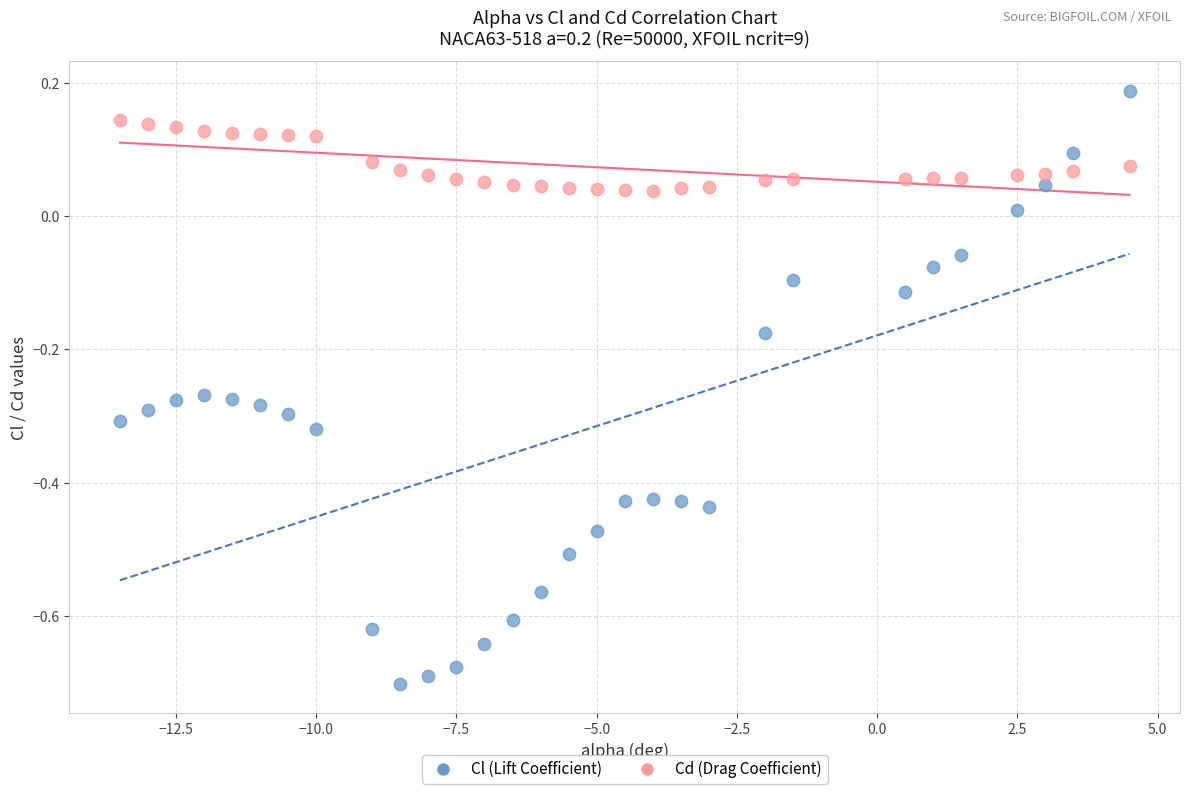

Across all data points, what is the range of X values (max minus min)?

18.0